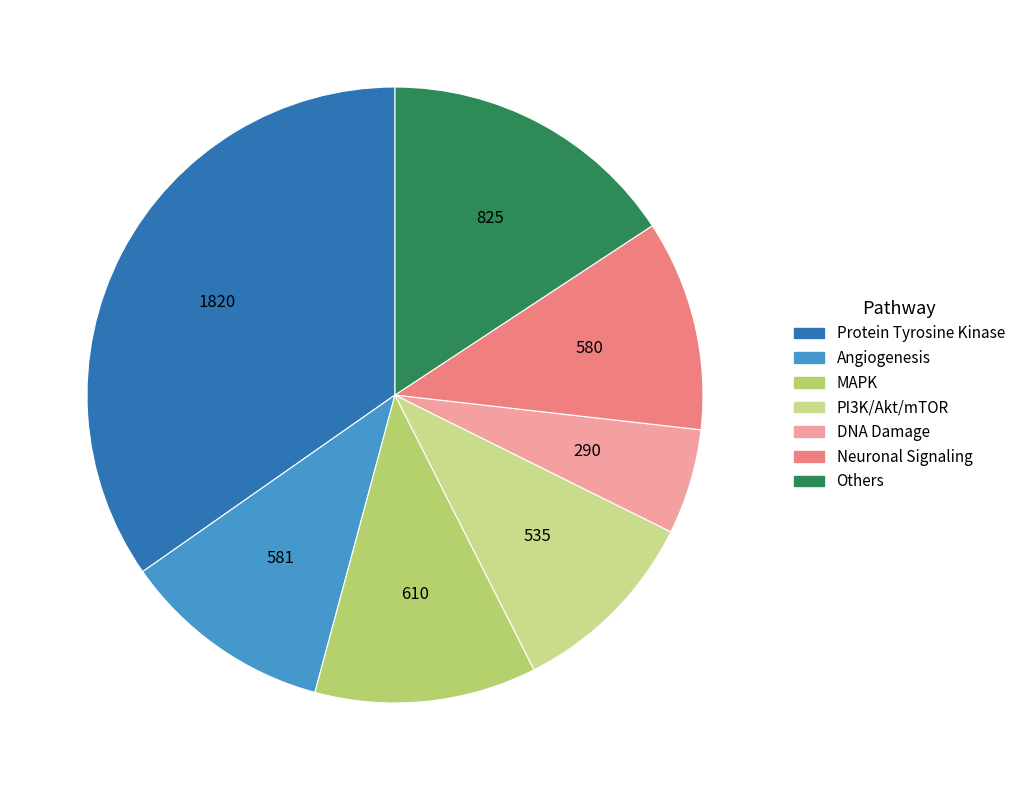

How many slices are in this pie chart?

7